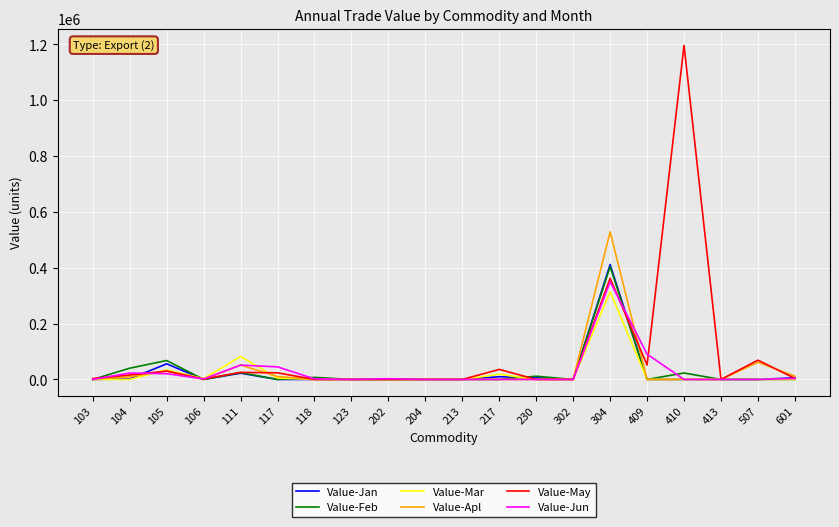

What is the maximum value for Value-Jun?

349670